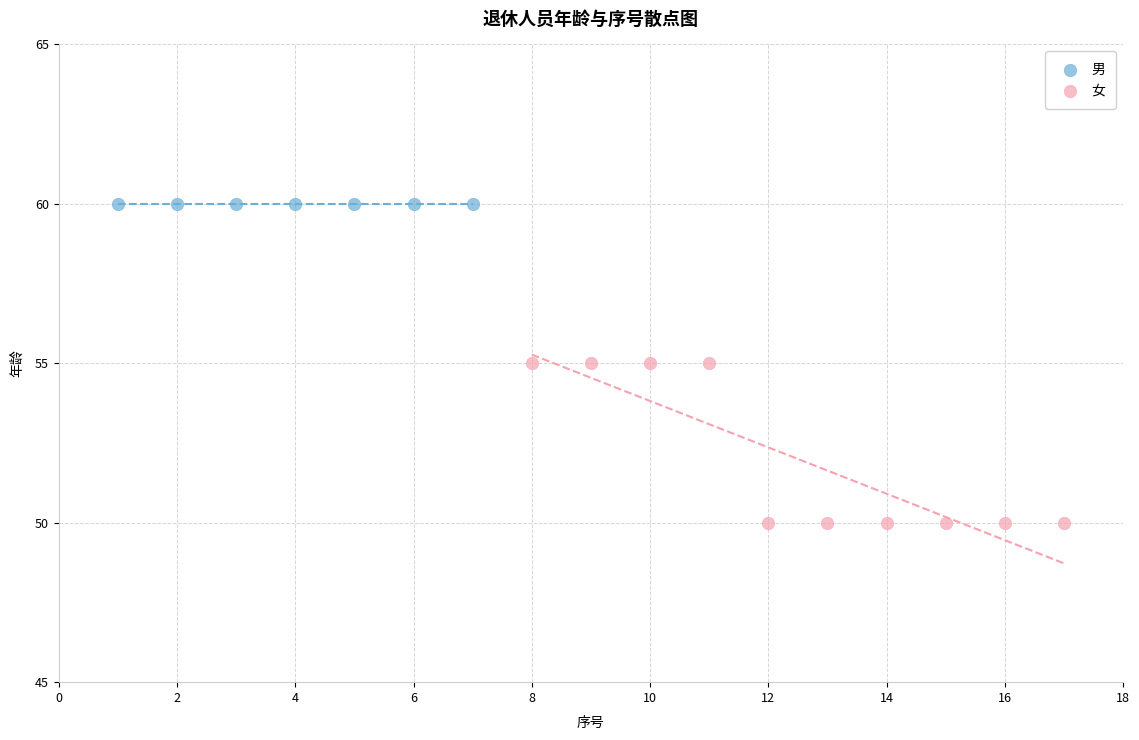

Which series contains the lowest Y value?

女